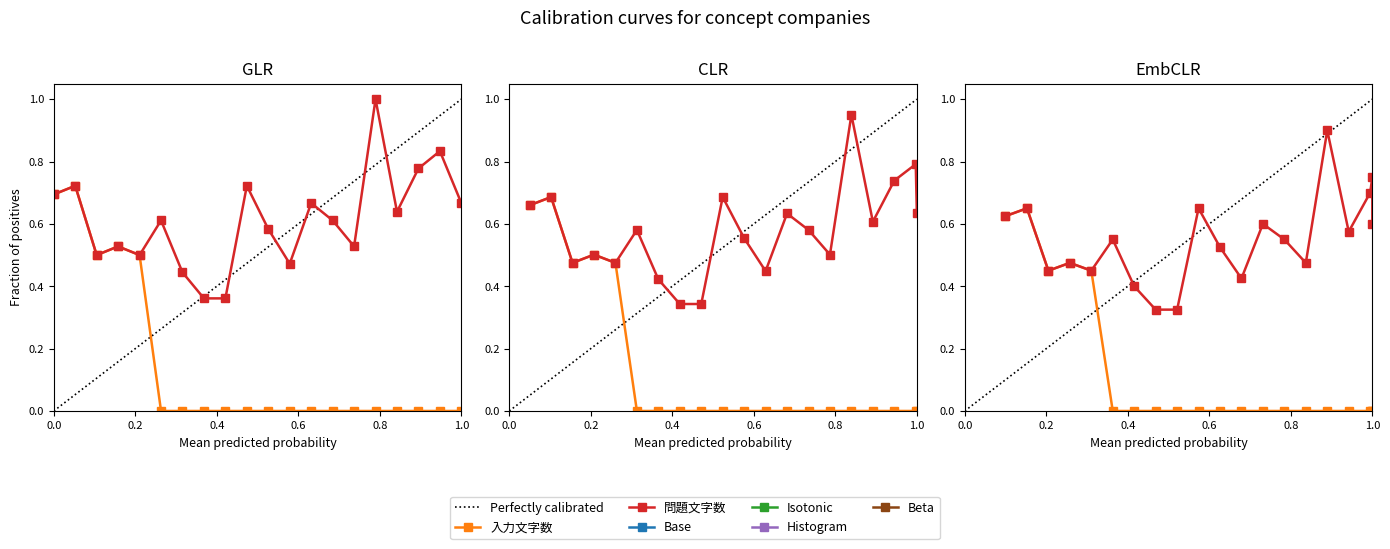

What is the sum of all 問題文字数 values?

12.2